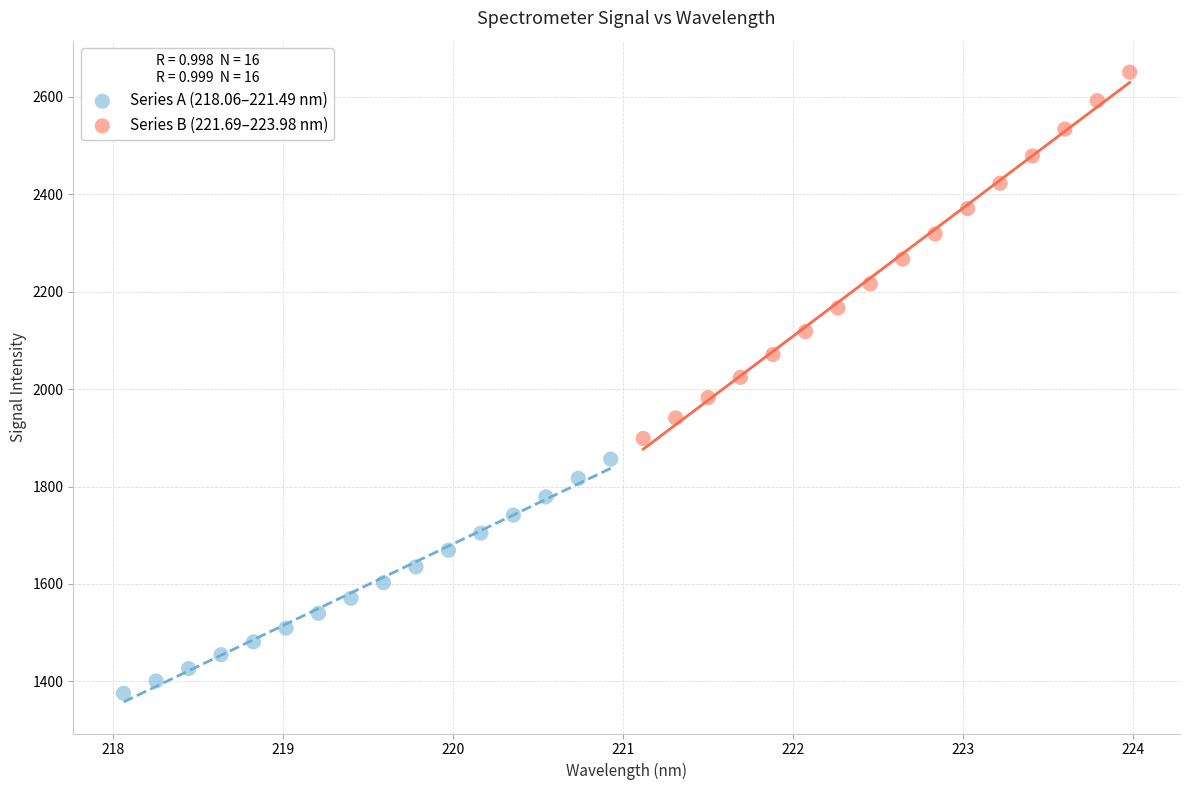

Which series contains the lowest Y value?

Series A (218.06–221.49 nm)